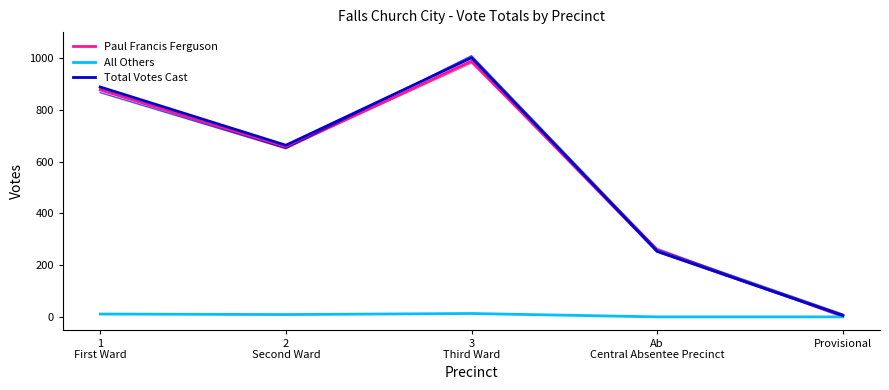

Reading left to right, extract all data points from this chart.

Paul Francis Ferguson: 1
First Ward=877	2
Second Ward=654	3
Third Ward=988	Ab
Central Absentee Precinct=253	Provisional=5
All Others: 1
First Ward=11	2
Second Ward=9	3
Third Ward=13	Ab
Central Absentee Precinct=0	Provisional=0
Total Votes Cast: 1
First Ward=888	2
Second Ward=663	3
Third Ward=1001	Ab
Central Absentee Precinct=253	Provisional=5